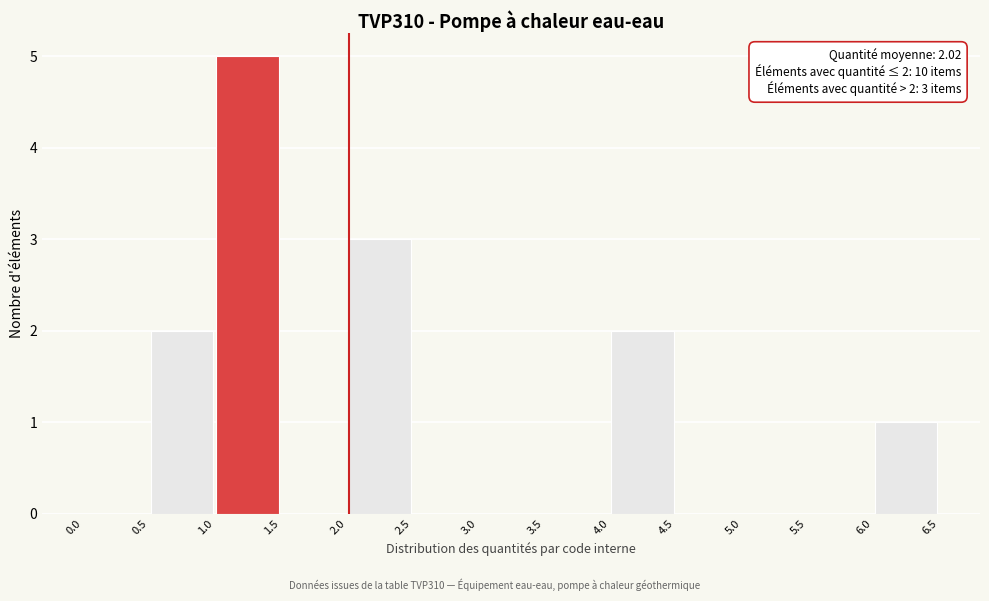

Over which range of the x-axis is the bar tallest?

1.0 to 1.5